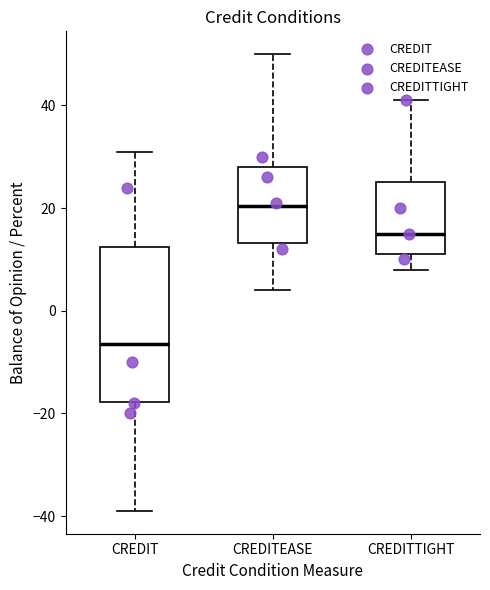

Reading left to right, read every box against the y-axis: the position of its median line, the range the box covers, and the ends of its whiskers. The values are not printed on the chart, so give them approximately, as read against the axis.

CREDIT: median -6, box -18 to 12, whiskers -38 to 32
CREDITEASE: median 20, box 14 to 28, whiskers 4 to 50
CREDITTIGHT: median 16, box 12 to 26, whiskers 8 to 42